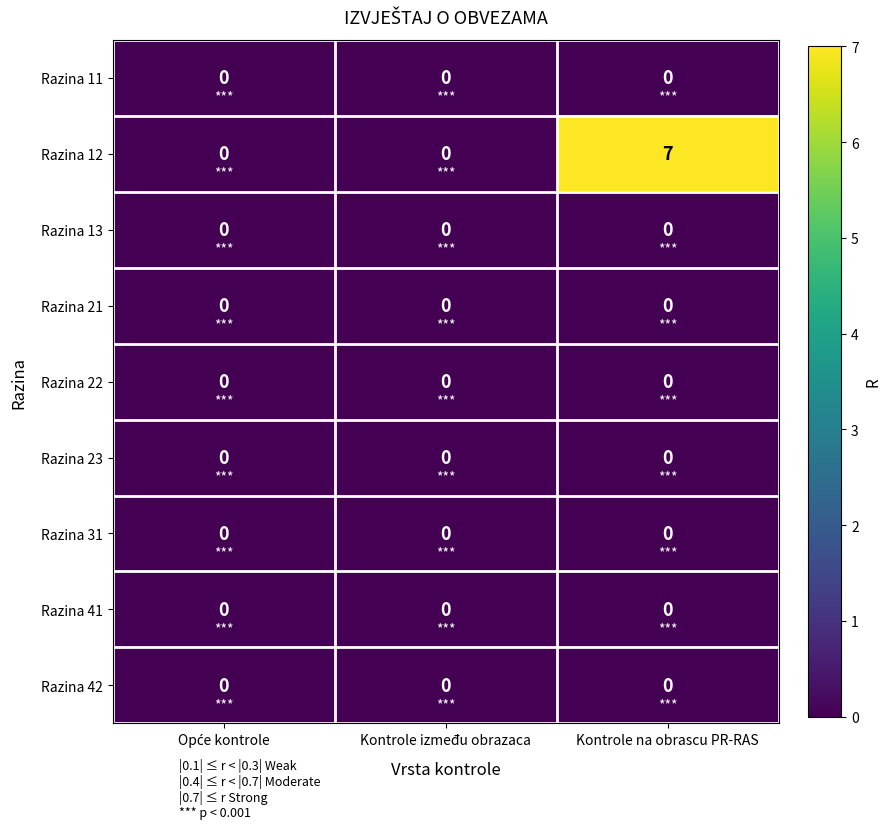

How many data points does each series have?

3